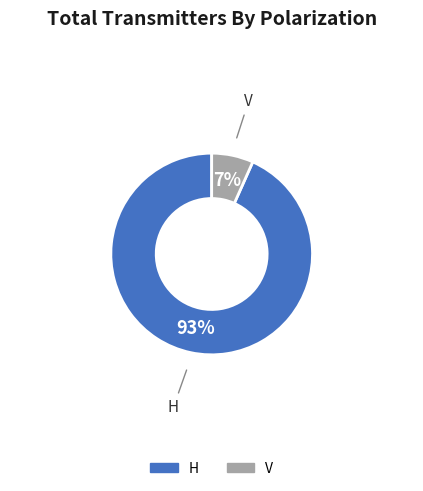

Rank the categories by value from lowest to highest.

V, H